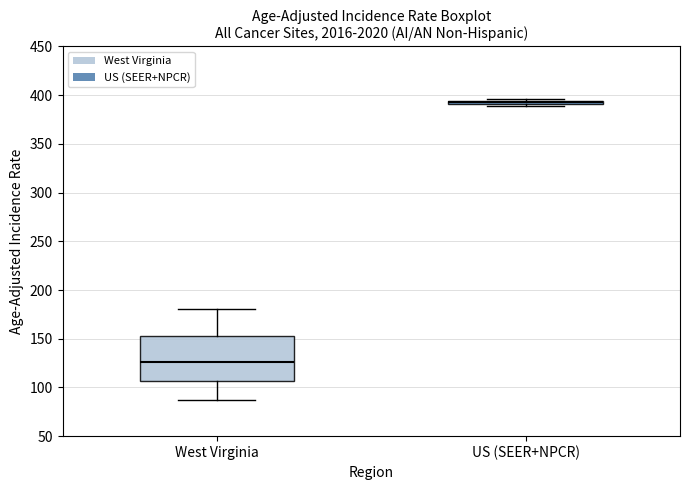

Comparing the boxes themselves (not the whiskers), which one is the tallest?

West Virginia